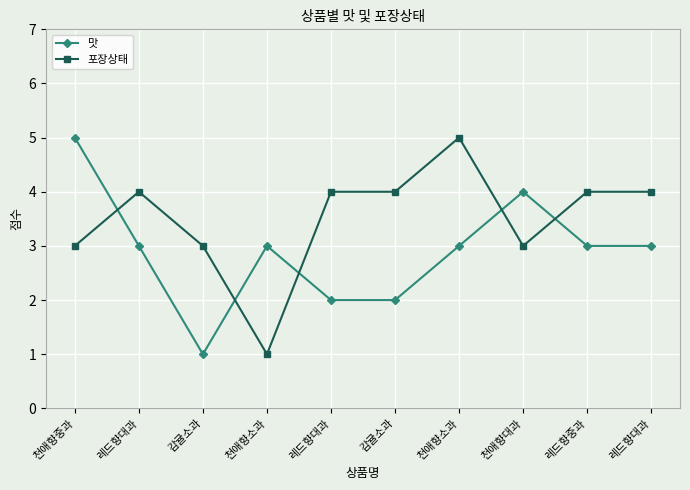

List the series in order of their peak value, lowest first.

맛, 포장상태